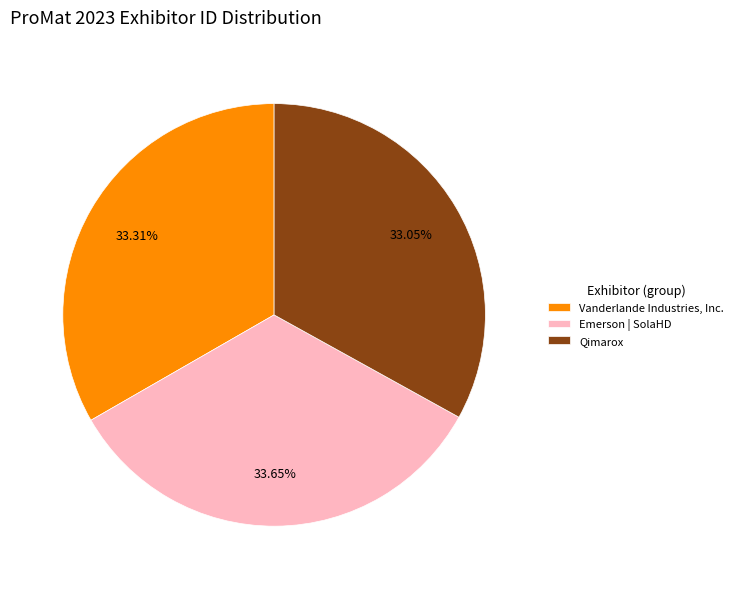

Which has a higher value, Qimarox or Emerson | SolaHD?

Emerson | SolaHD